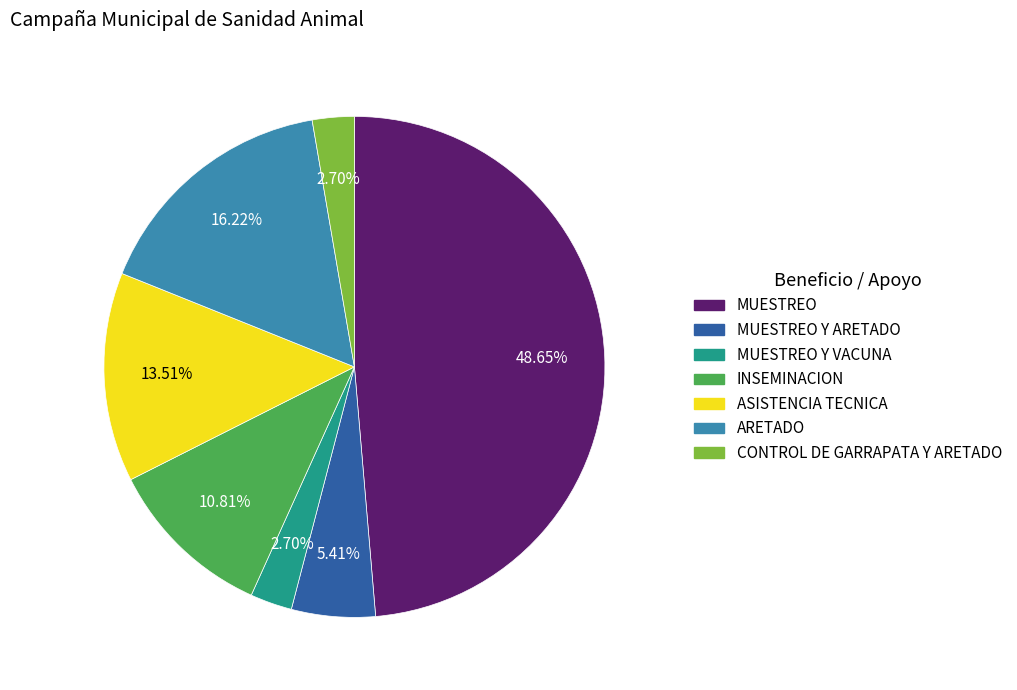

Is there any slice that represents more than half of the pie?

No